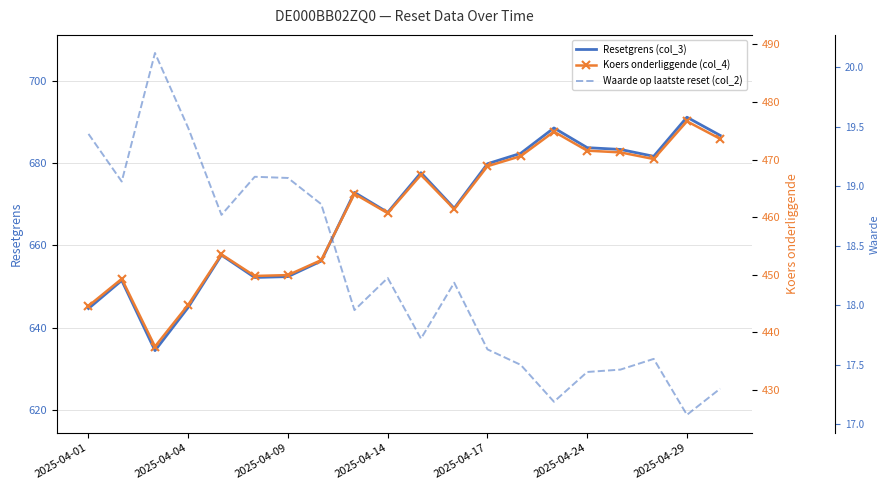

True or false: Koers onderliggende (col_4) and Waarde op laatste reset (col_2) intersect in this chart.

False